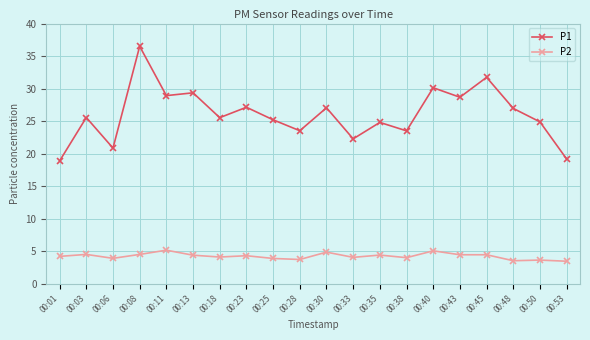

What is the value of the P2 point at the 19th from the left?

3.6